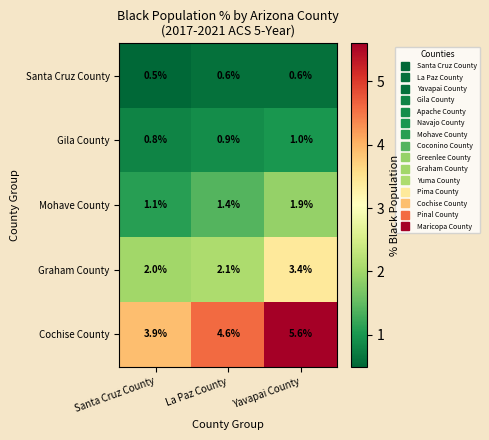

What is the maximum value shown in the chart?

5.6